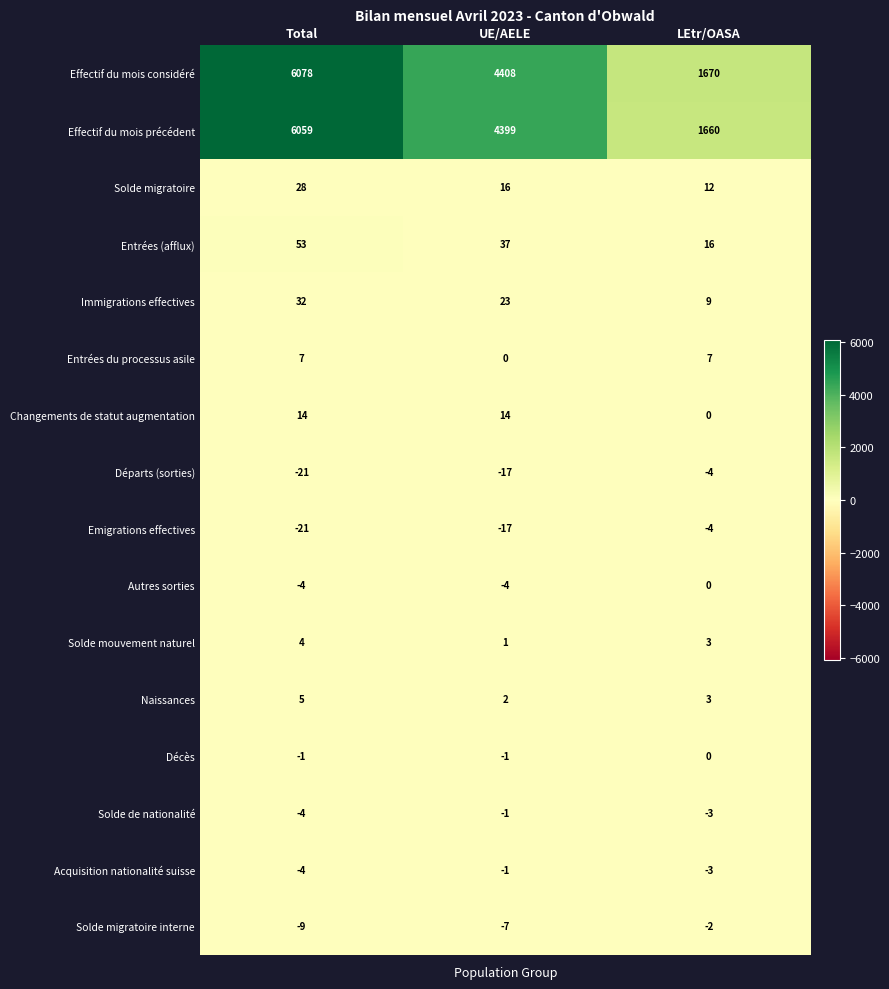

At which category does the chart reach its peak across all series?

Total